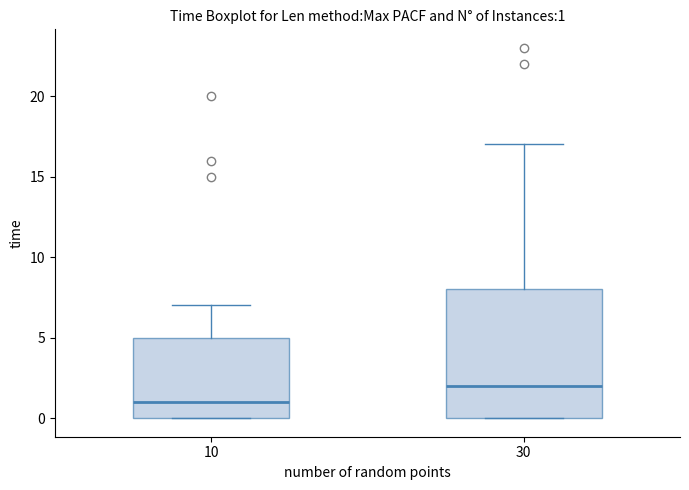

Which box is the tallest, from its lower edge to its upper edge?

30